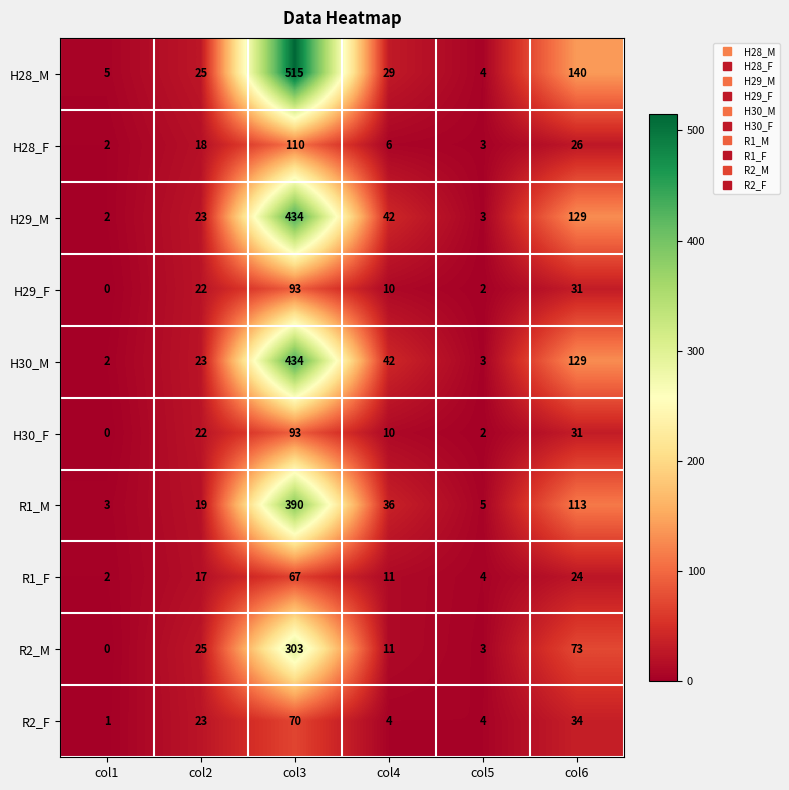

What is the sum of all H29_M values?

633